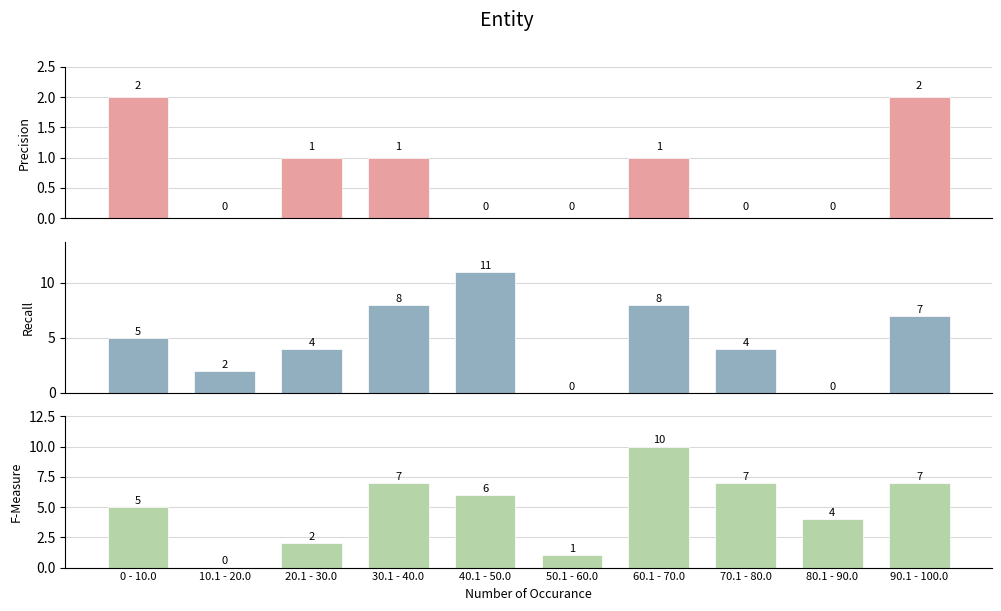

What is the maximum value shown in the chart?

11